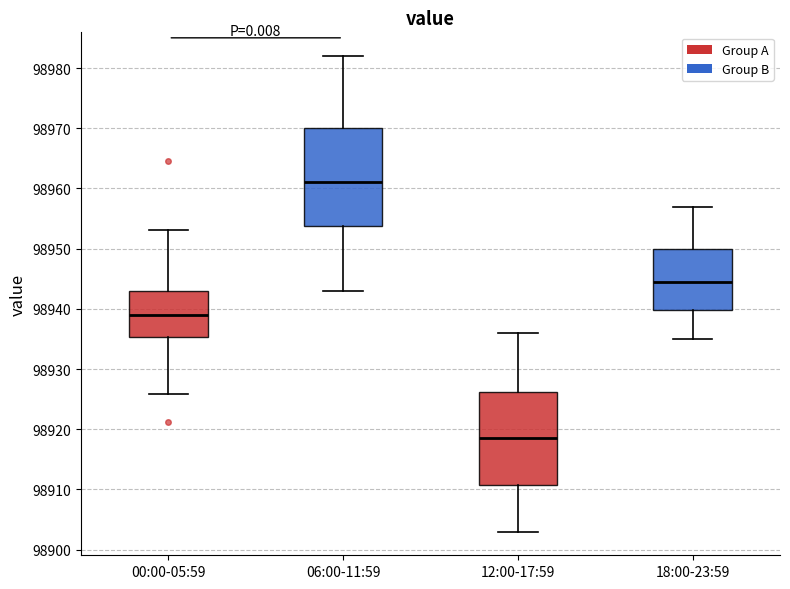

Where is the upper edge of the box for 12:00-17:59 on the y-axis? The values are not printed on the chart, so give them approximately, as read against the axis.

98926